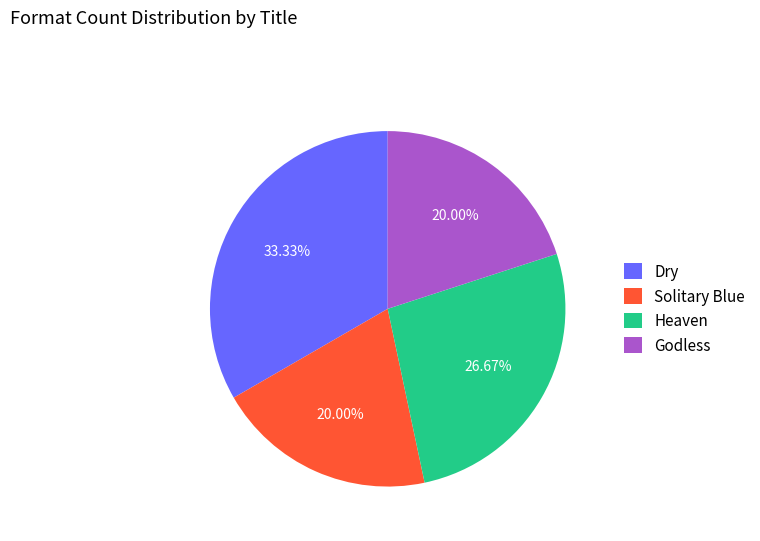

Is the sum of Dry and Heaven greater than half?

Yes